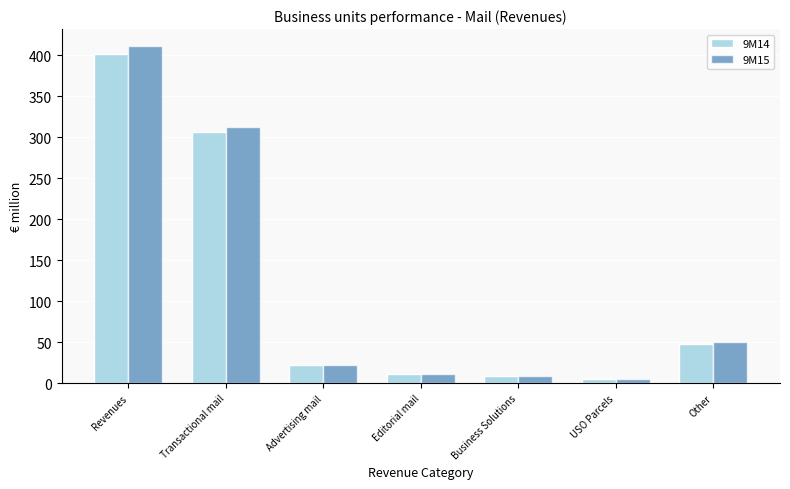

Reading left to right, what are all the values shown in this chart?

9M14: 400.8	305.6	22.4	11.1	9.1	5.1	47.4
9M15: 411.1	312.6	22.5	11.7	8.8	4.9	50.6